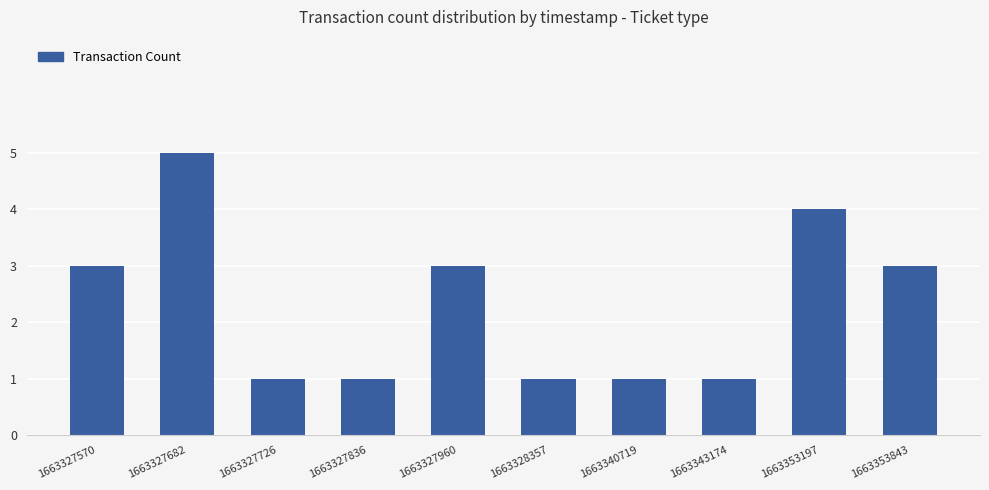

What is the value of the 6th bar from the left?

1